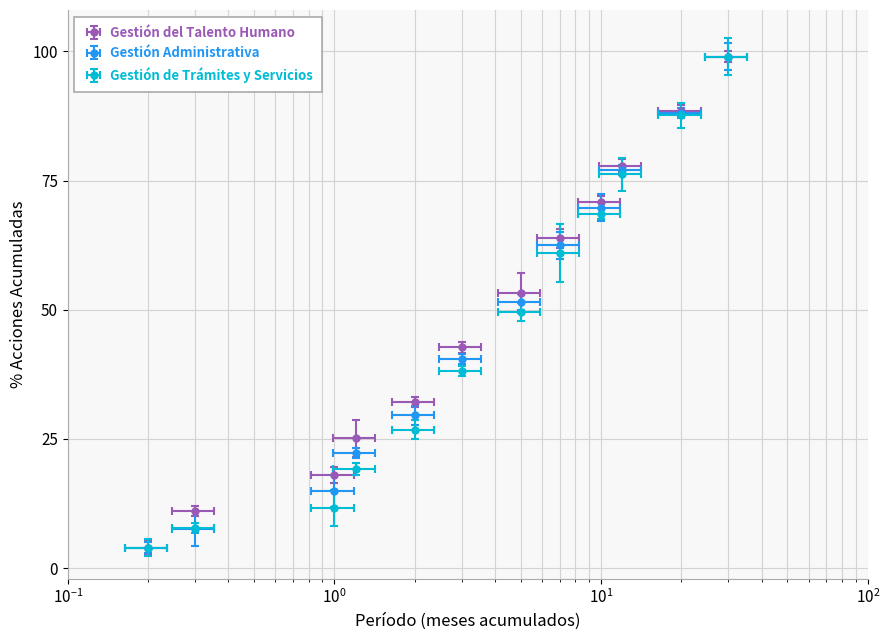

True or false: Gestión Administrativa and Gestión de Trámites y Servicios cross at least once.

True